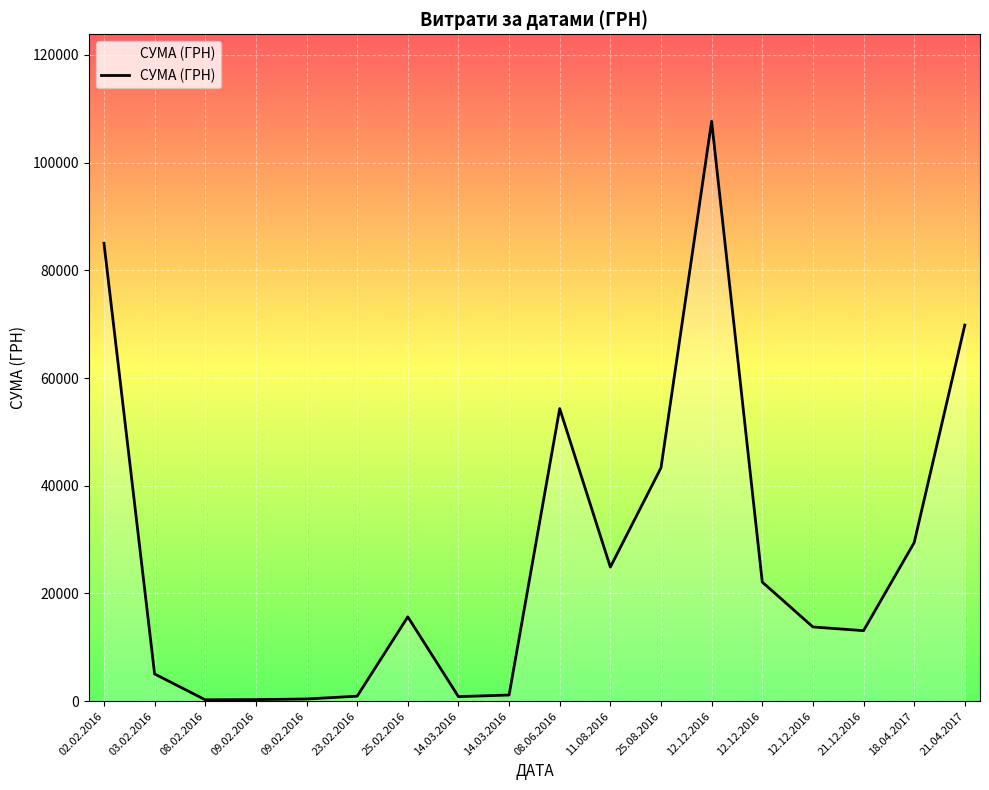

Is it true that the value at 18.04.2017 is 10501.1?

False